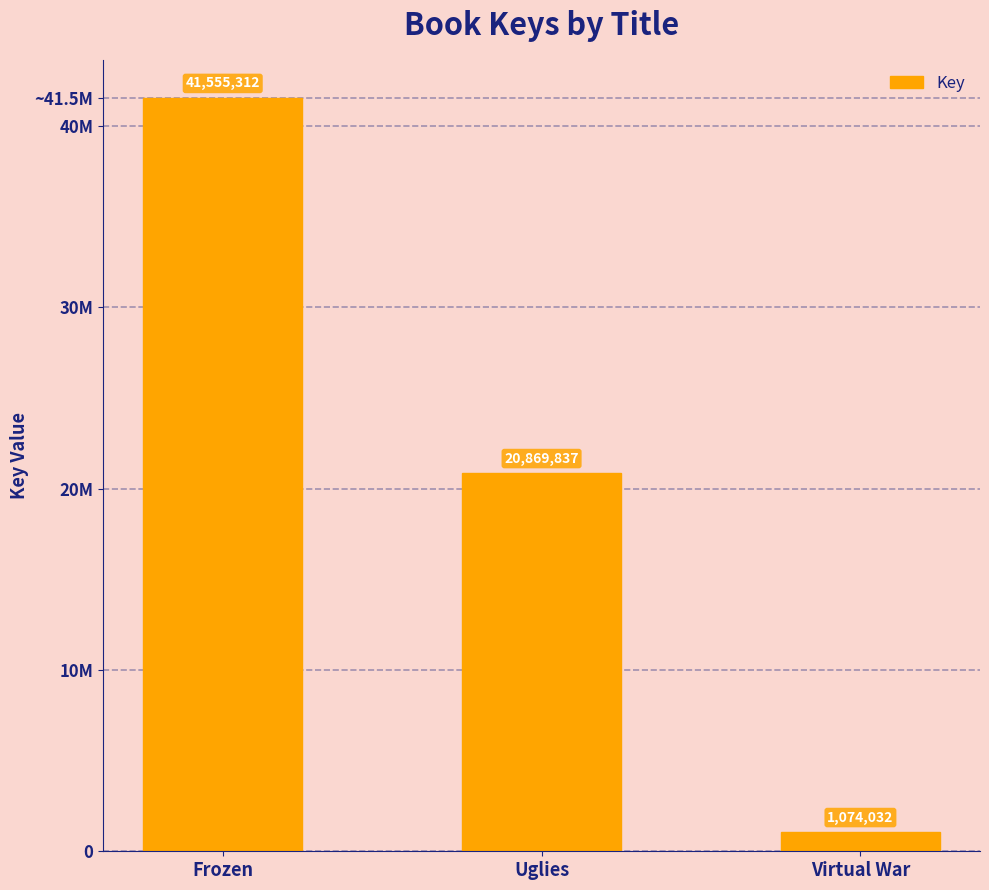

Which has a higher value, Frozen or Virtual War?

Frozen